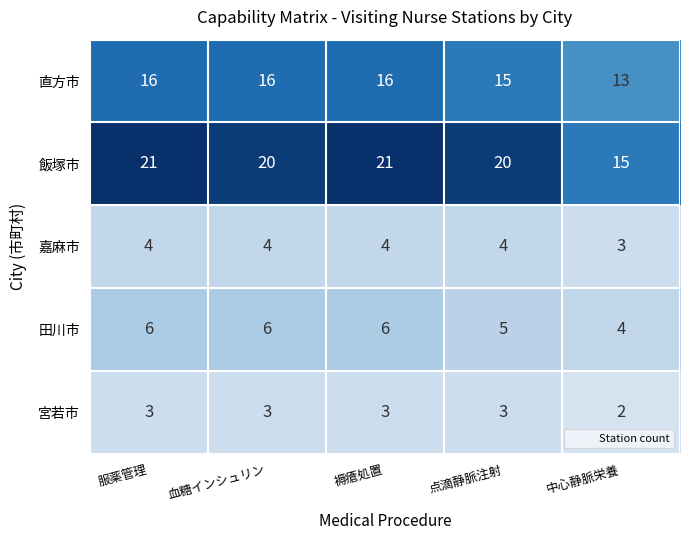

True or false: 田川市 has a value of 6 at 血糖インシュリン.

True